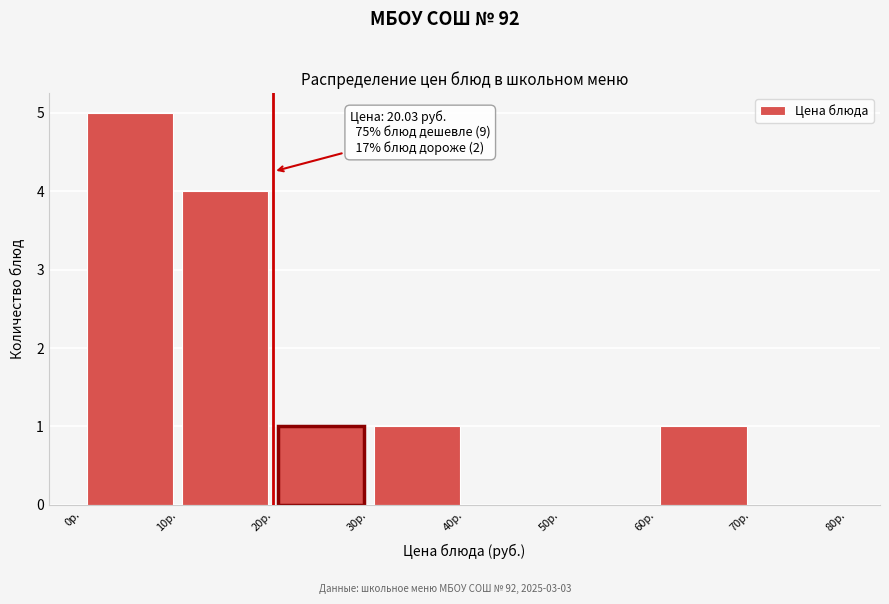

Over which range of the x-axis is the bar tallest?

0 to 10